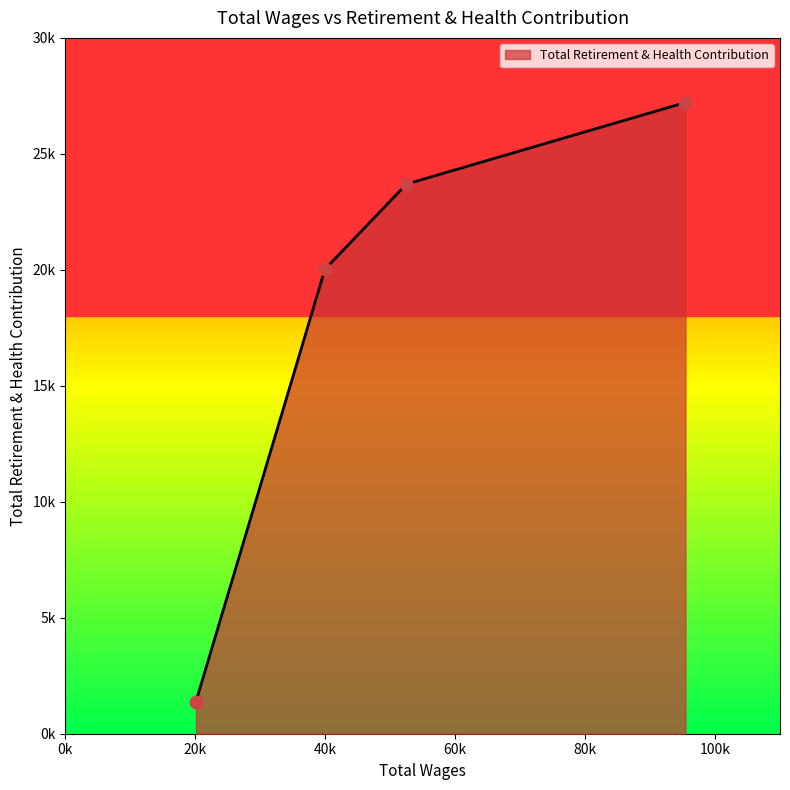

What is the change in value from 39952.0 to 20097.0?

-18636